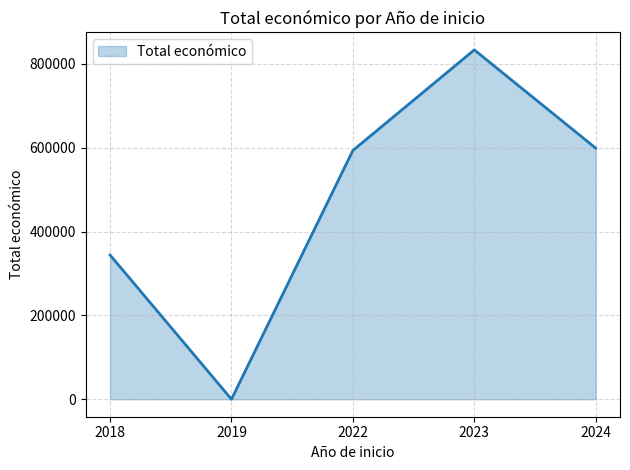

What is the greatest value displayed?

833628